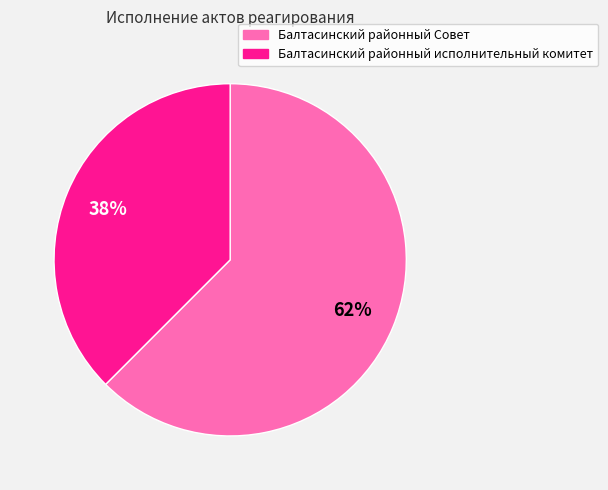

Does Балтасинский районный исполнительный комитет account for over 50% of the chart?

No